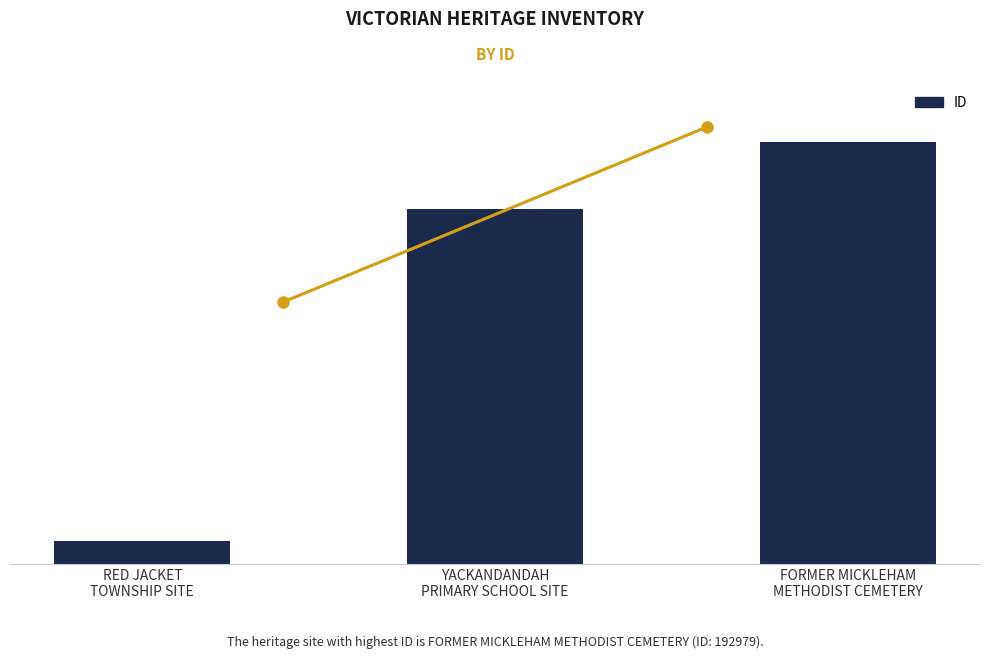

How many values are between 10794 and 192979?

3